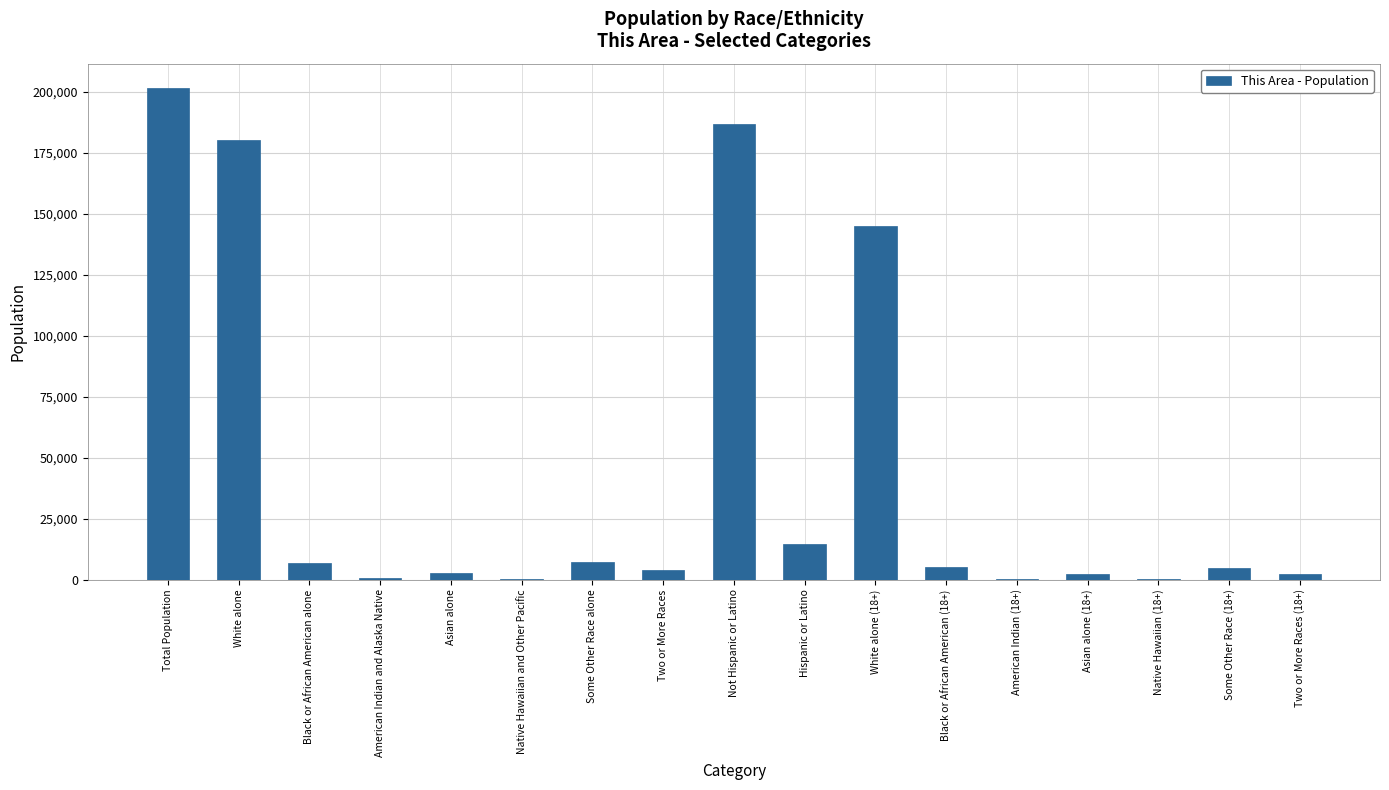

Which label corresponds to the largest value in the chart?

Total Population